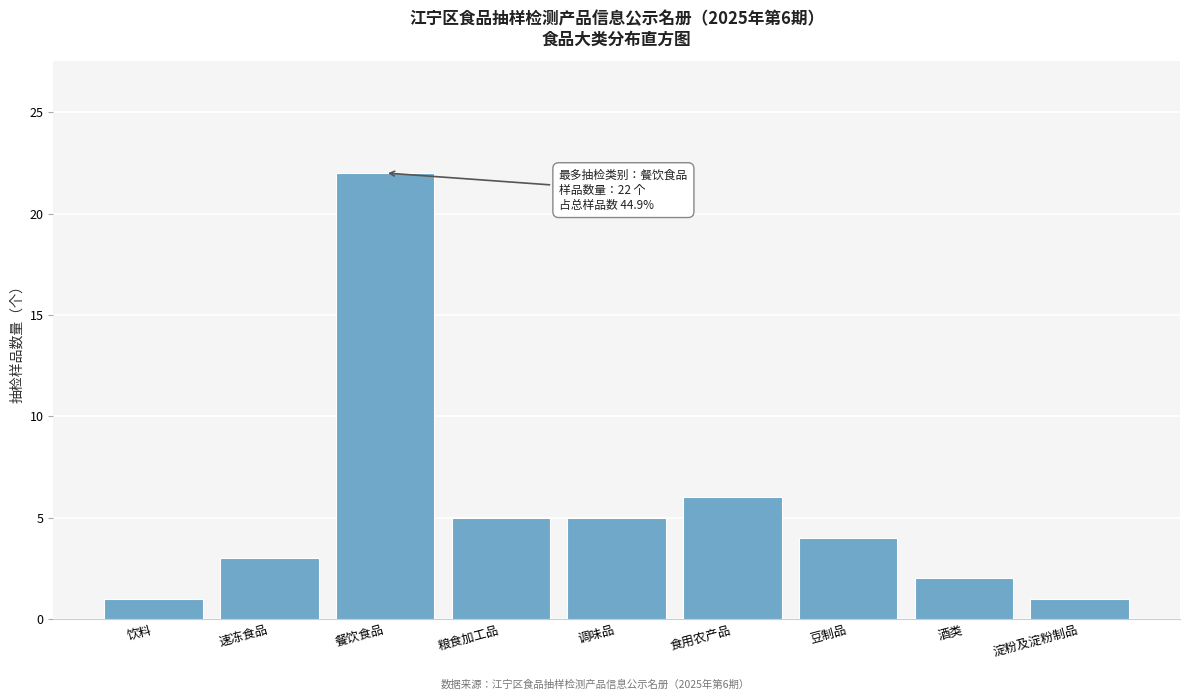

Reading left to right, extract all data points from this chart.

饮料=1	速冻食品=3	餐饮食品=22	粮食加工品=5	调味品=5	食用农产品=6	豆制品=4	酒类=2	淀粉及淀粉制品=1